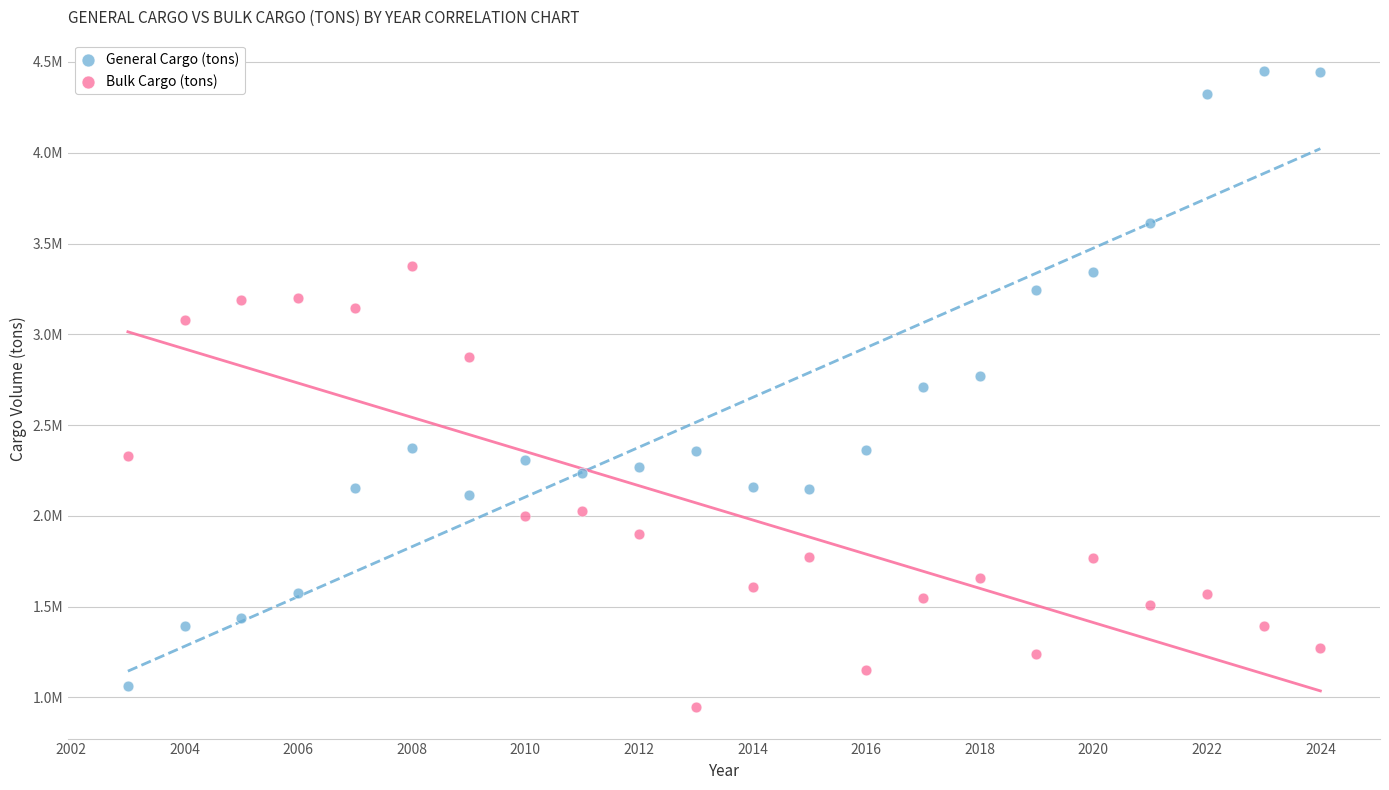

What are all the series names shown in the legend?

General Cargo (tons), Bulk Cargo (tons)